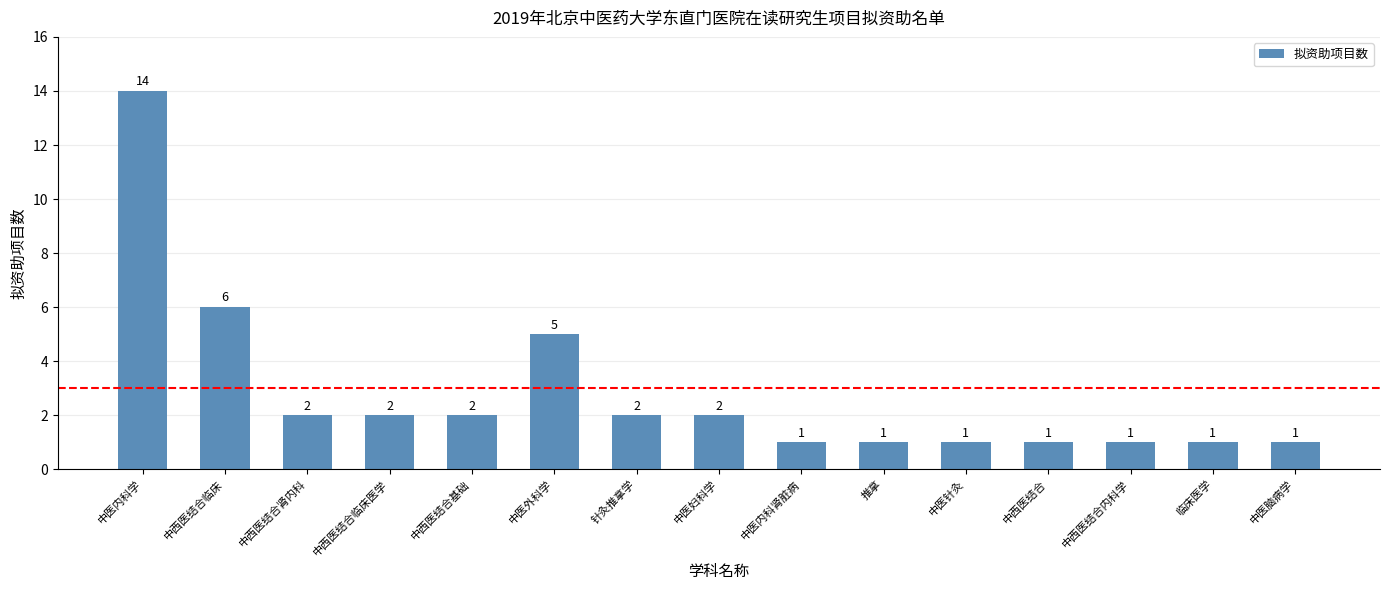

At which label does the data first exceed 2?

中医内科学